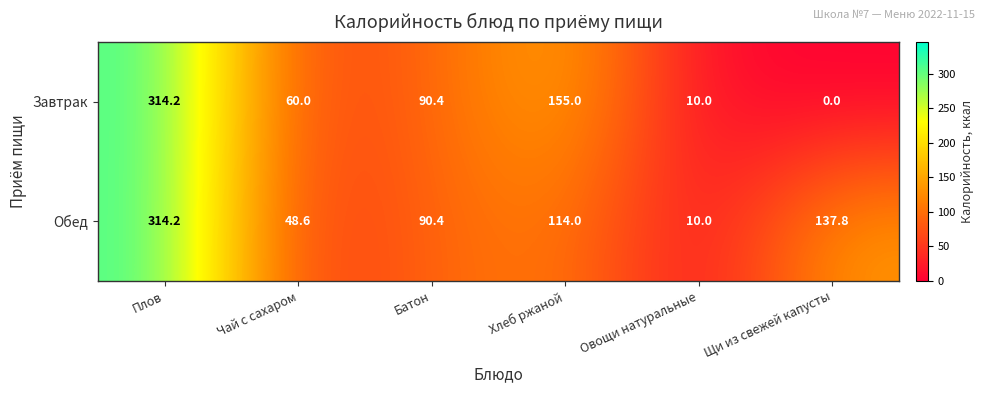

Which series changed the most between Плов and Чай с сахаром?

Обед